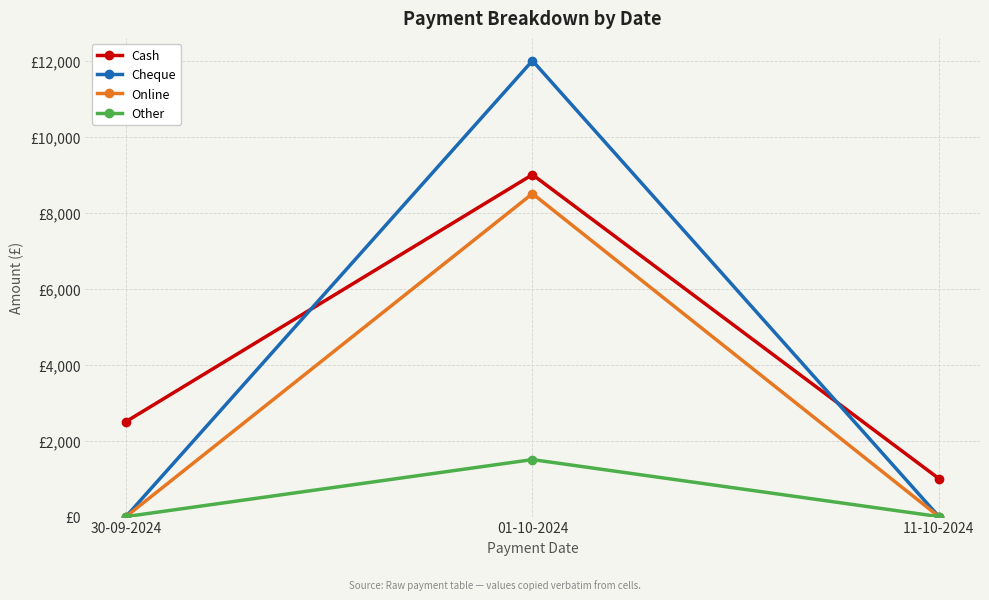

What are all the series names shown in the legend?

Cash, Cheque, Online, Other